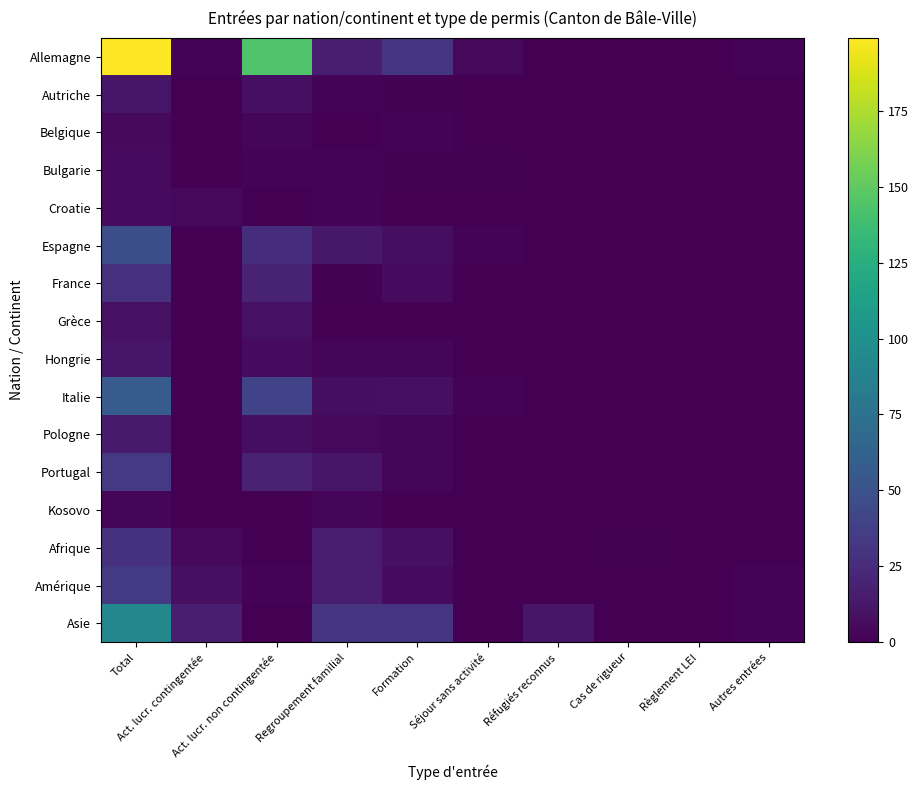

What is the spread (max minus min) of values at Formation?

30